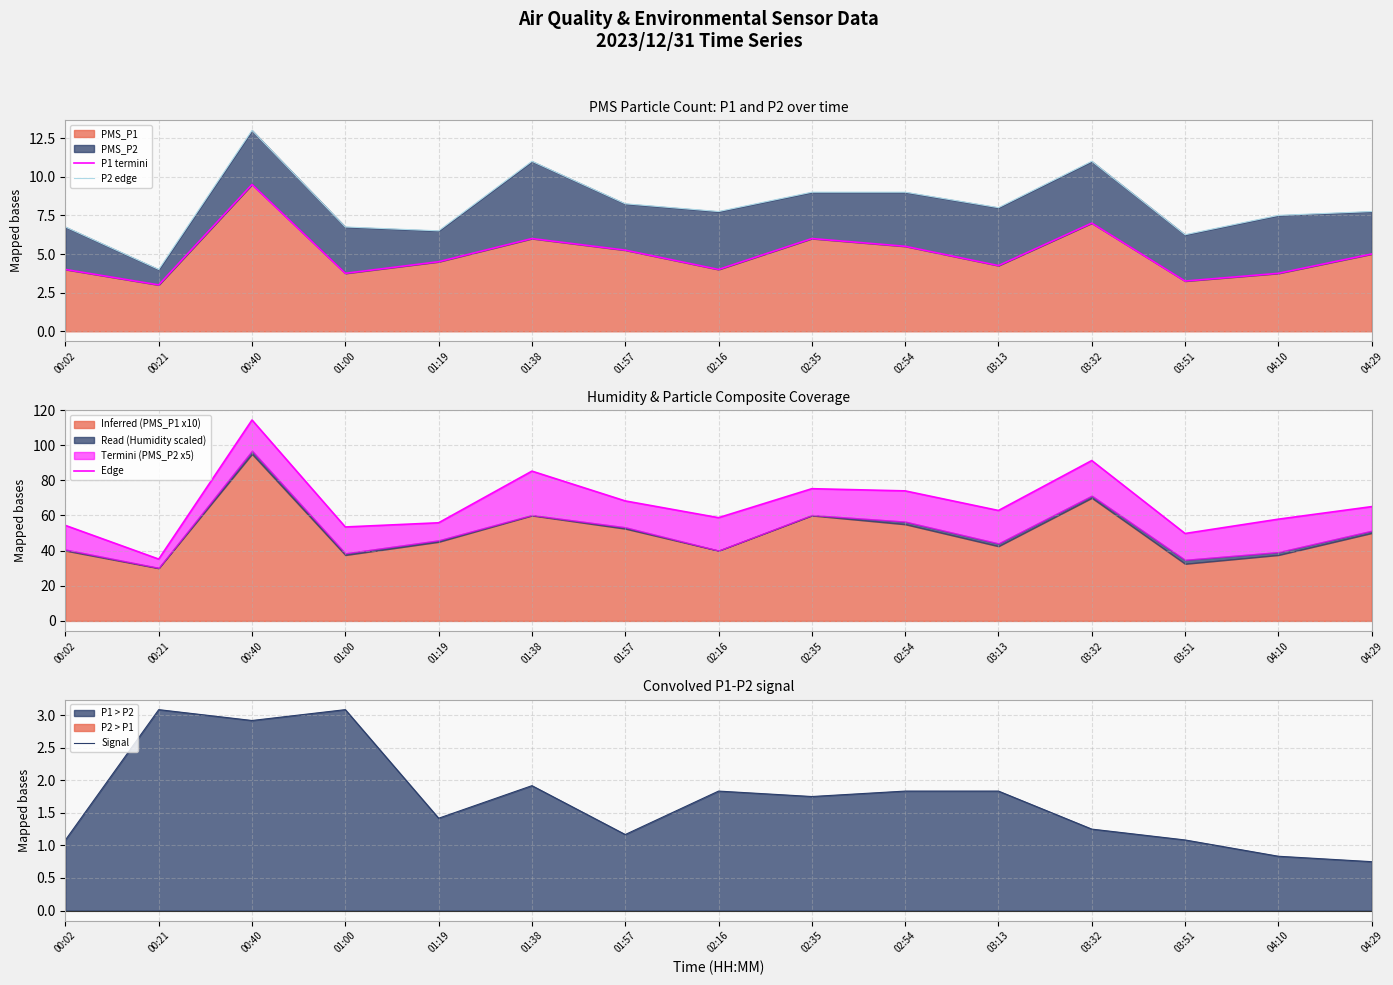

How many distinct data groups are displayed?

4